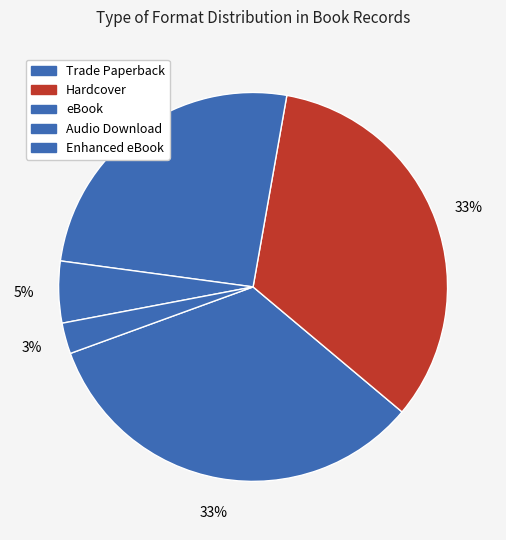

How many segments does this pie chart have?

5